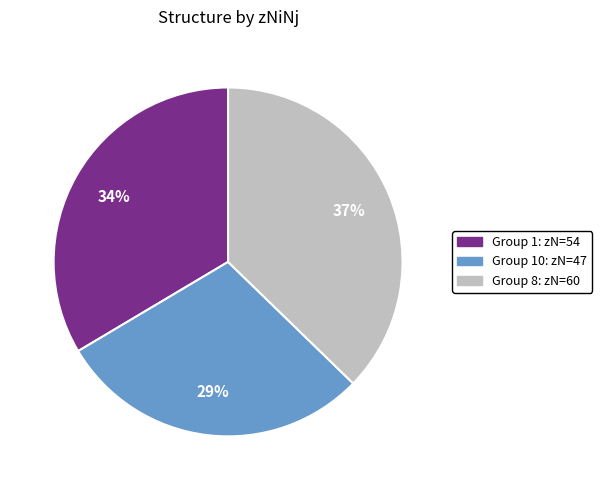

Does any single category account for the majority?

No